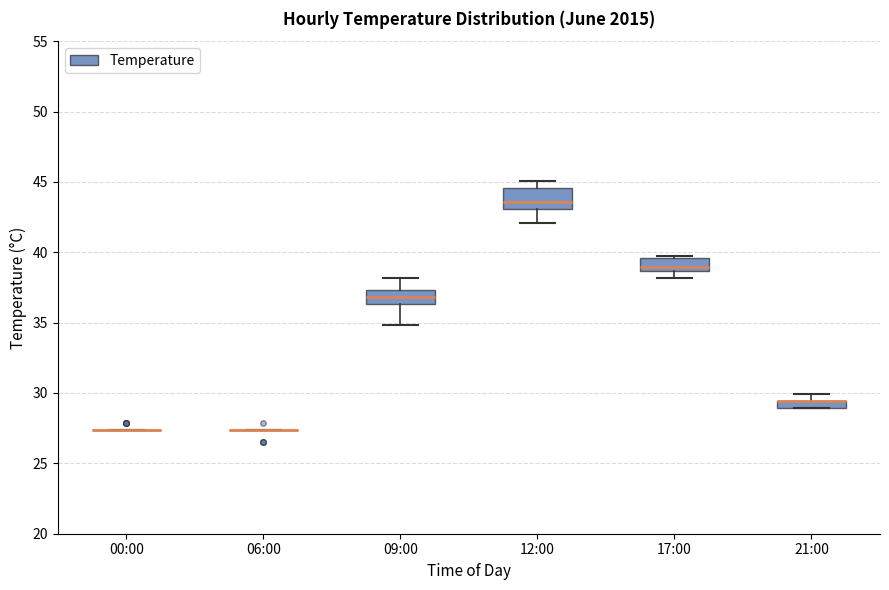

Where is the upper edge of the box for 21:00 on the y-axis? The values are not printed on the chart, so give them approximately, as read against the axis.

29.5